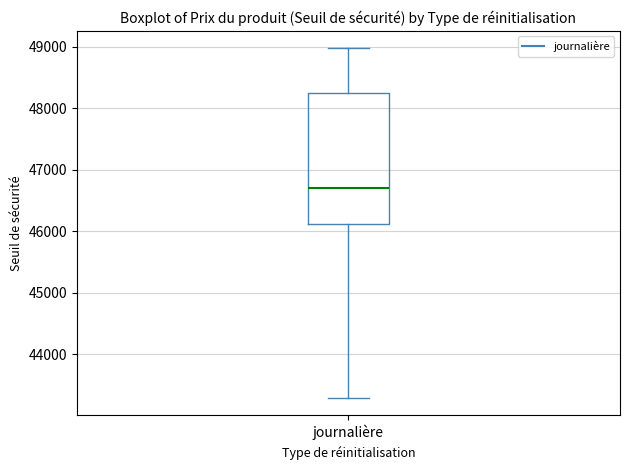

Where is the lower edge of the box for journalière on the y-axis? The values are not printed on the chart, so give them approximately, as read against the axis.

46100